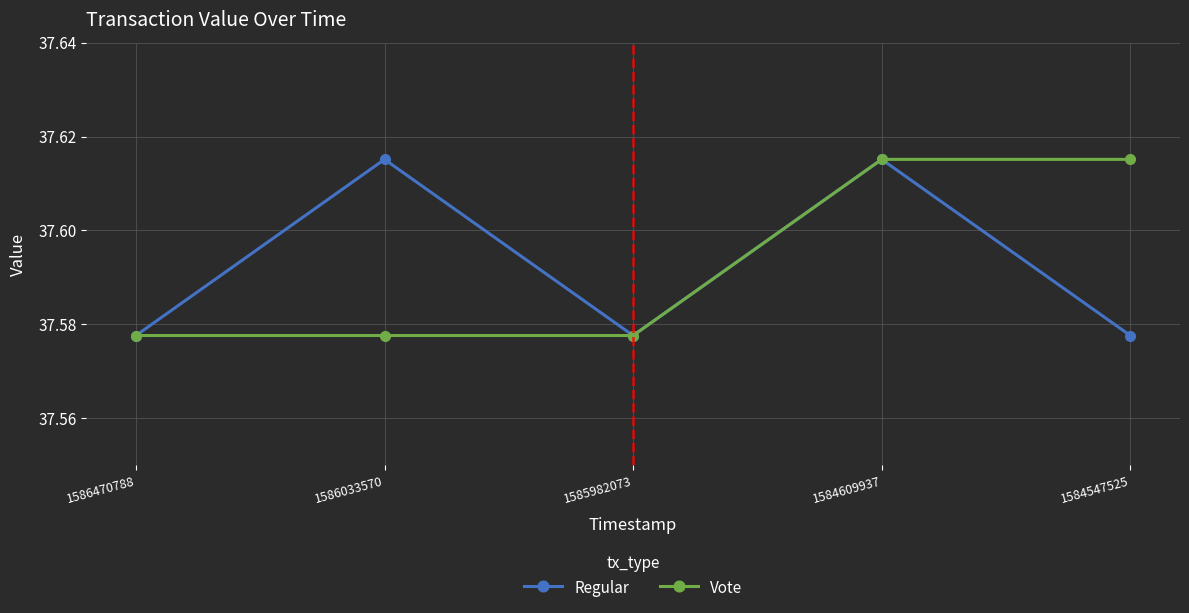

How many interior local valleys does the Regular series have?

1